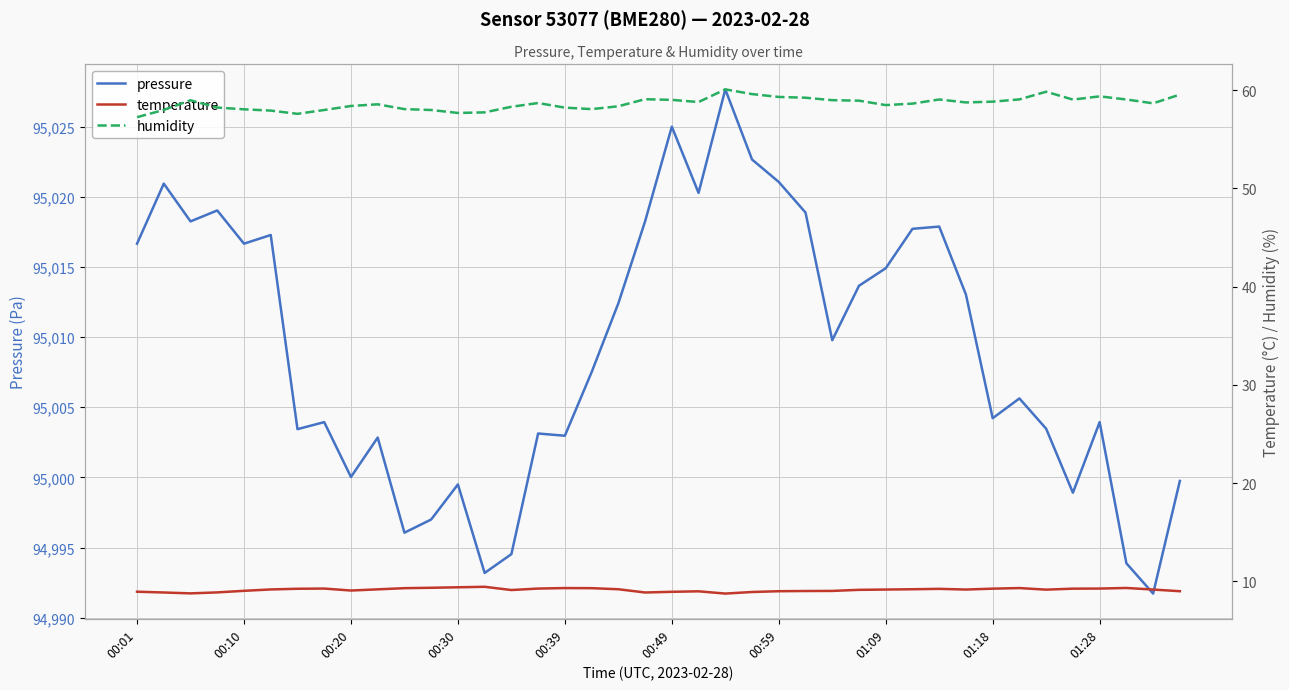

What is the difference between the highest and lowest values at 00:01?

95007.7